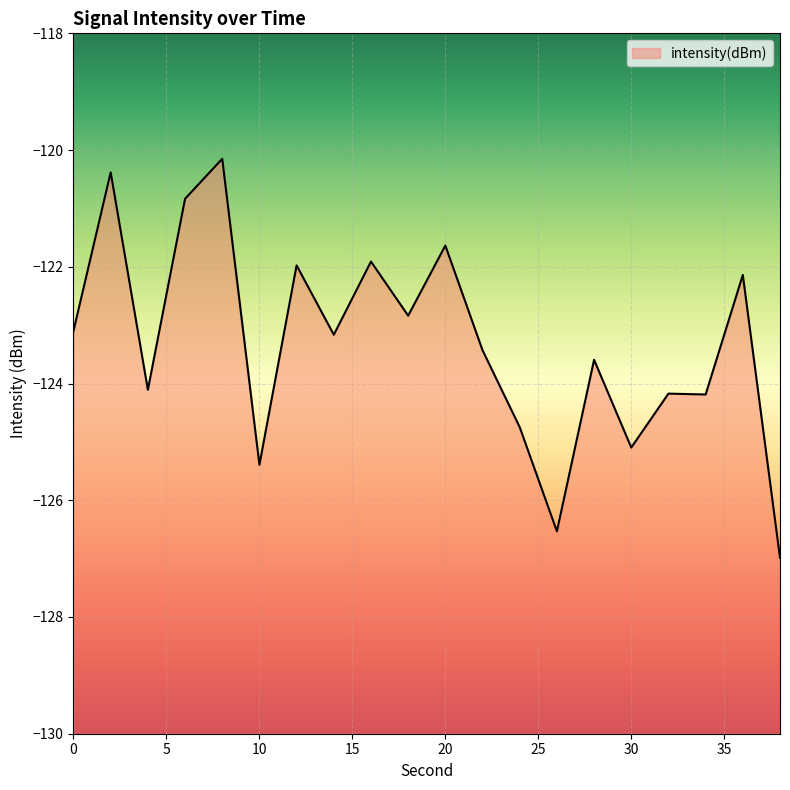

Rank the categories by value from highest to lowest.

8, 2, 6, 20, 16, 12, 36, 18, 0, 14, 22, 28, 4, 32, 34, 24, 30, 10, 26, 38